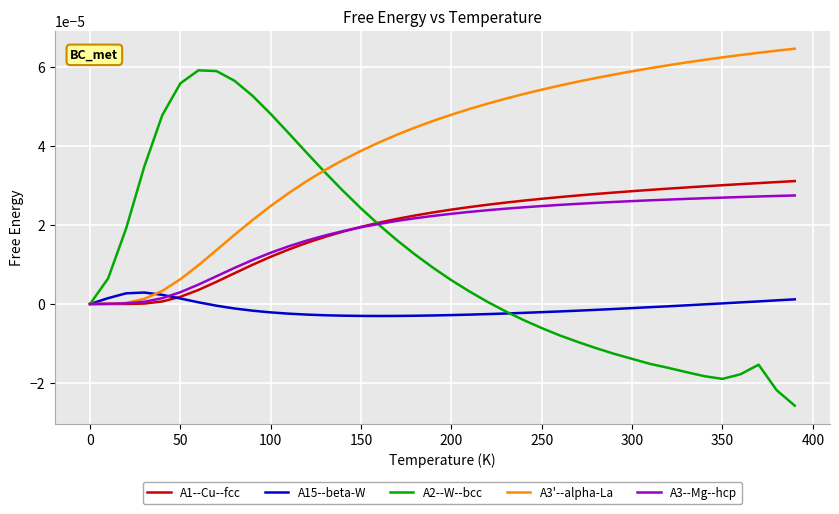

Which series has the largest total across all categories?

A3'--alpha-La